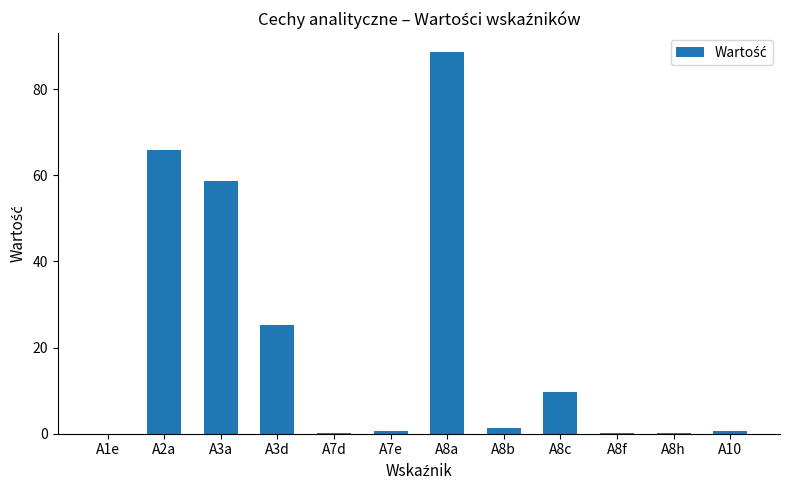

True or false: the data shows 0.2 at A7d.

True